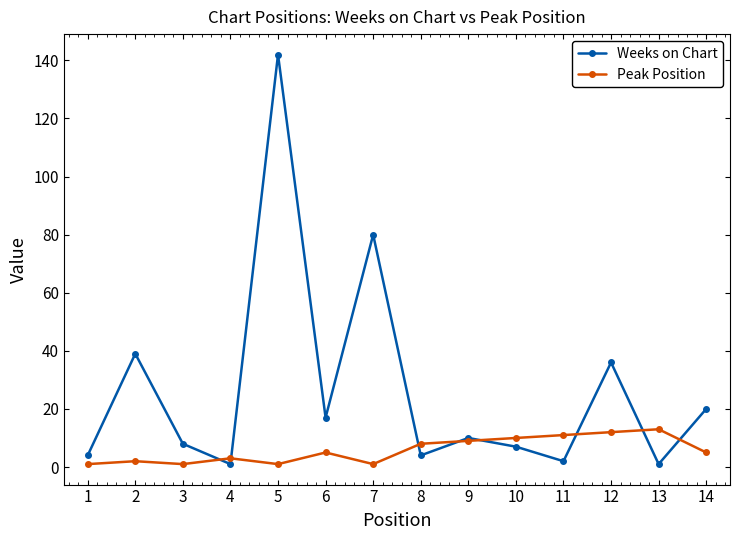

How many lines are shown in the chart?

2